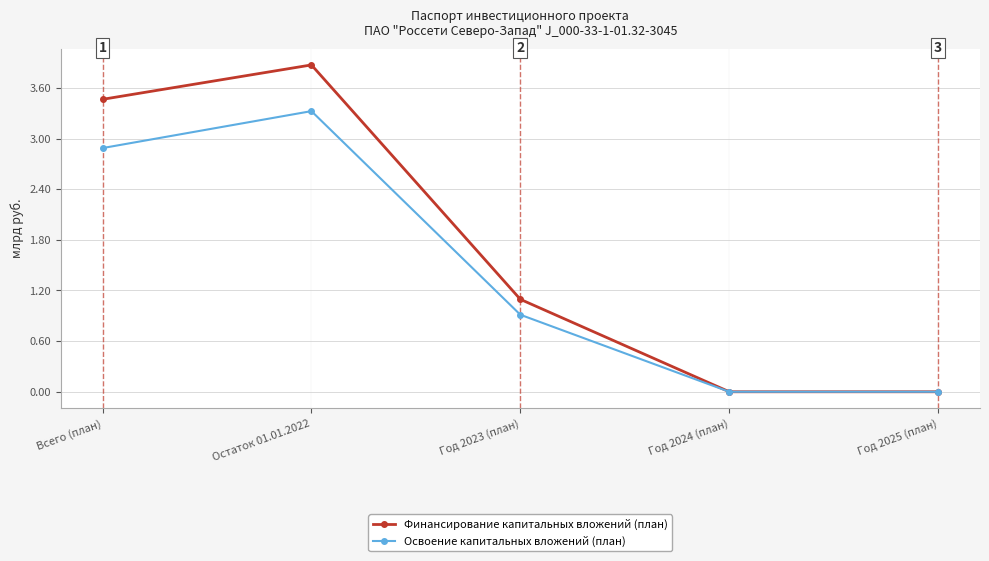

How many lines are shown in the chart?

2